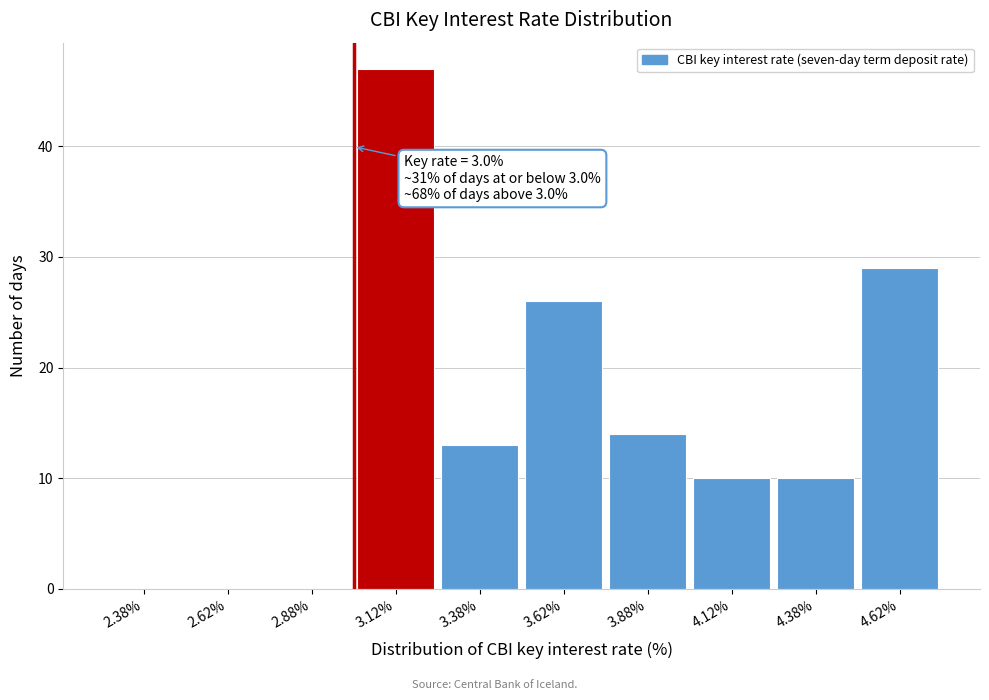

Over which range of the x-axis is the bar tallest?

3.00 to 3.25